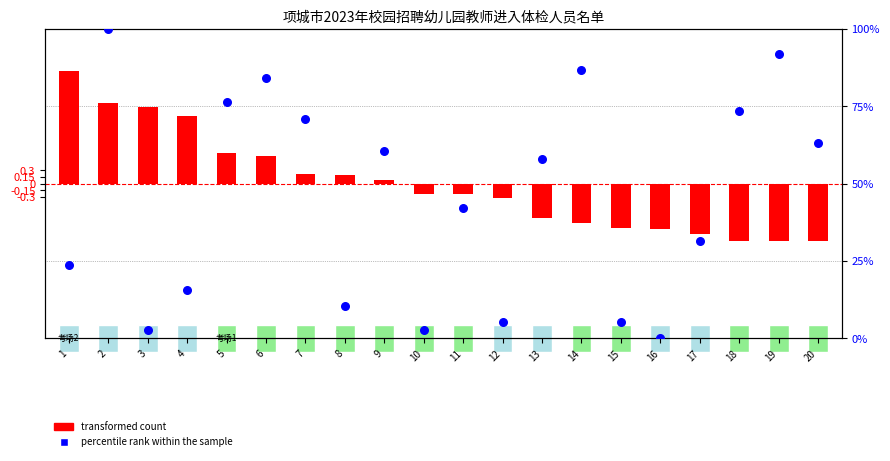

At which category is the sum across all series the highest?

2